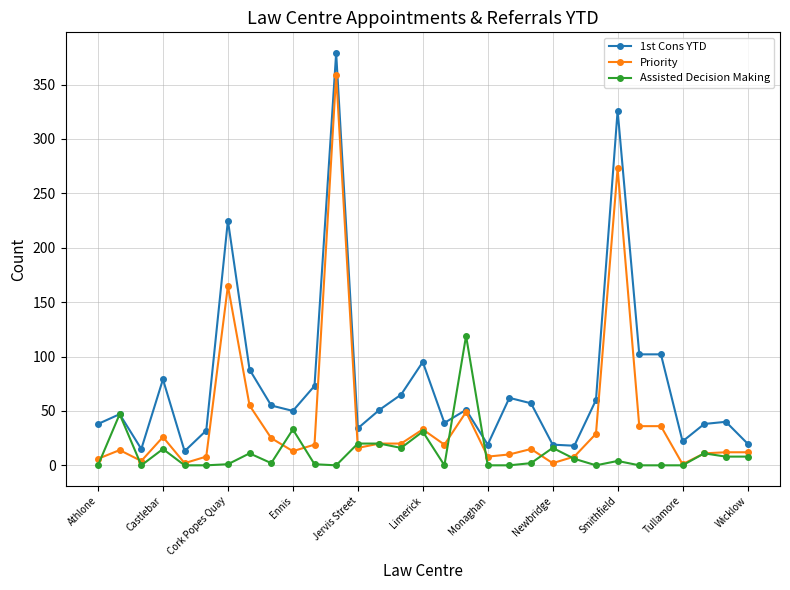

Which series has the largest total across all categories?

1st Cons YTD